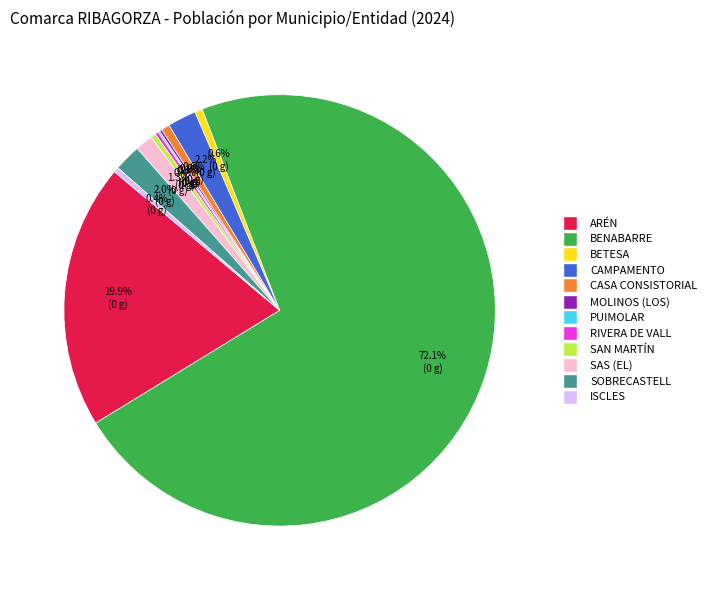

What is the ratio of the value at ARÉN to the value at ISCLES?

52.3